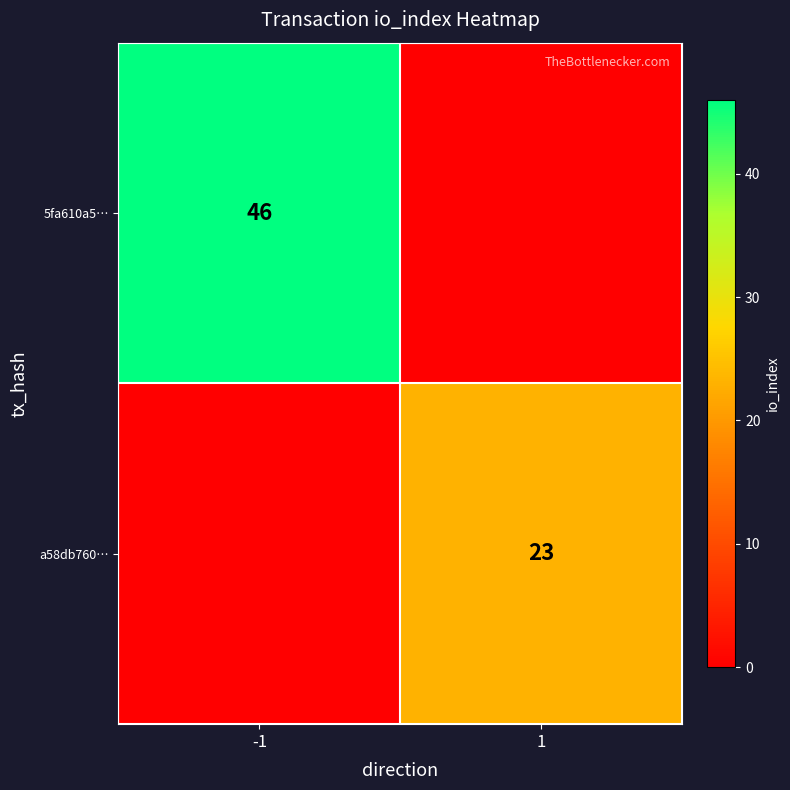

Count the number of data series in this chart.

2